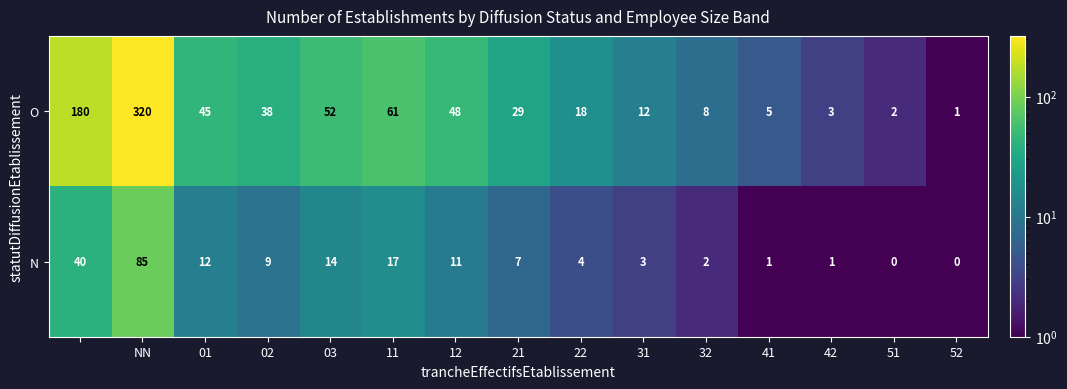

Reading left to right, extract all data points from this chart.

O: 180	320	45	38	52	61	48	29	18	12	8	5	3	2	1
N: 40	85	12	9	14	17	11	7	4	3	2	1	1	0	0